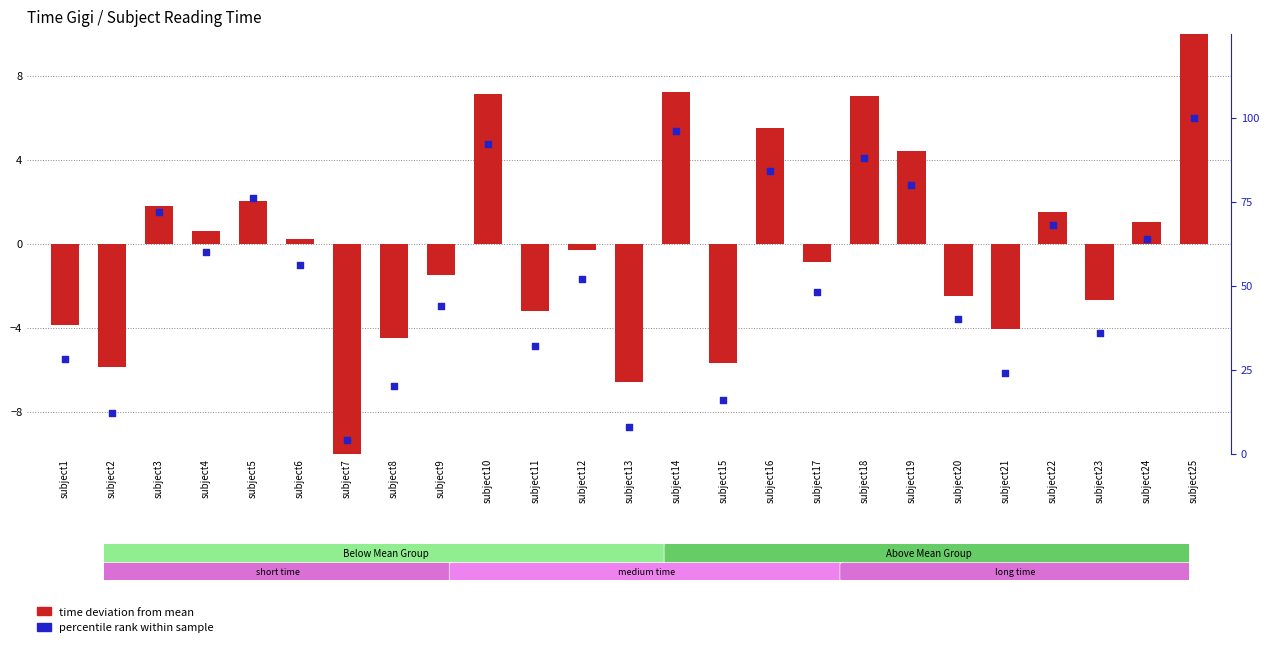

At how many categories does at least one series exceed 43?

15